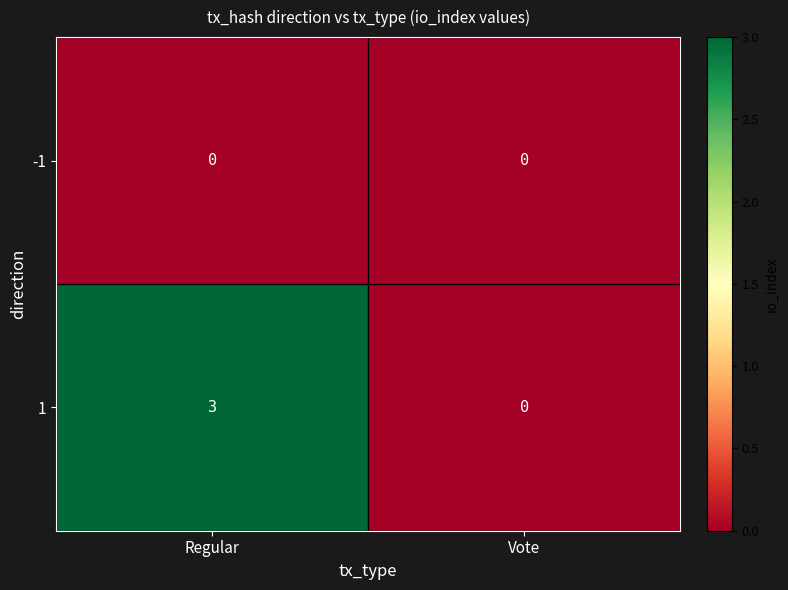

Is it true that 1 equals -2 at Vote?

False